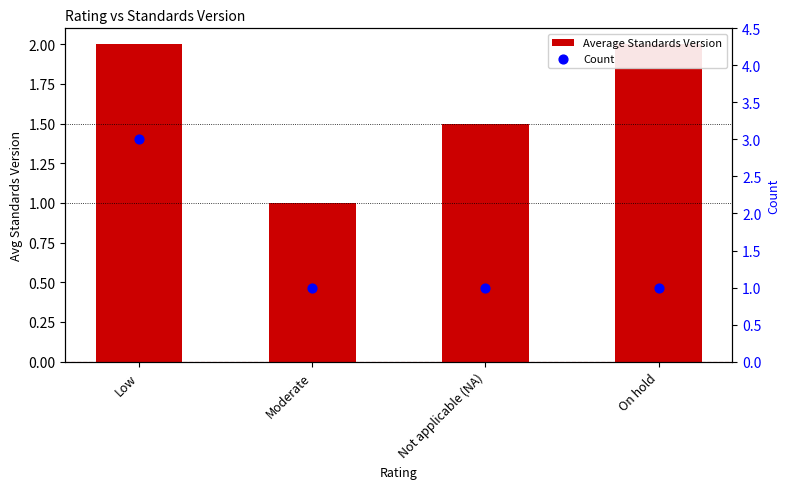

What are all the series names shown in the legend?

Average Standards Version, Count